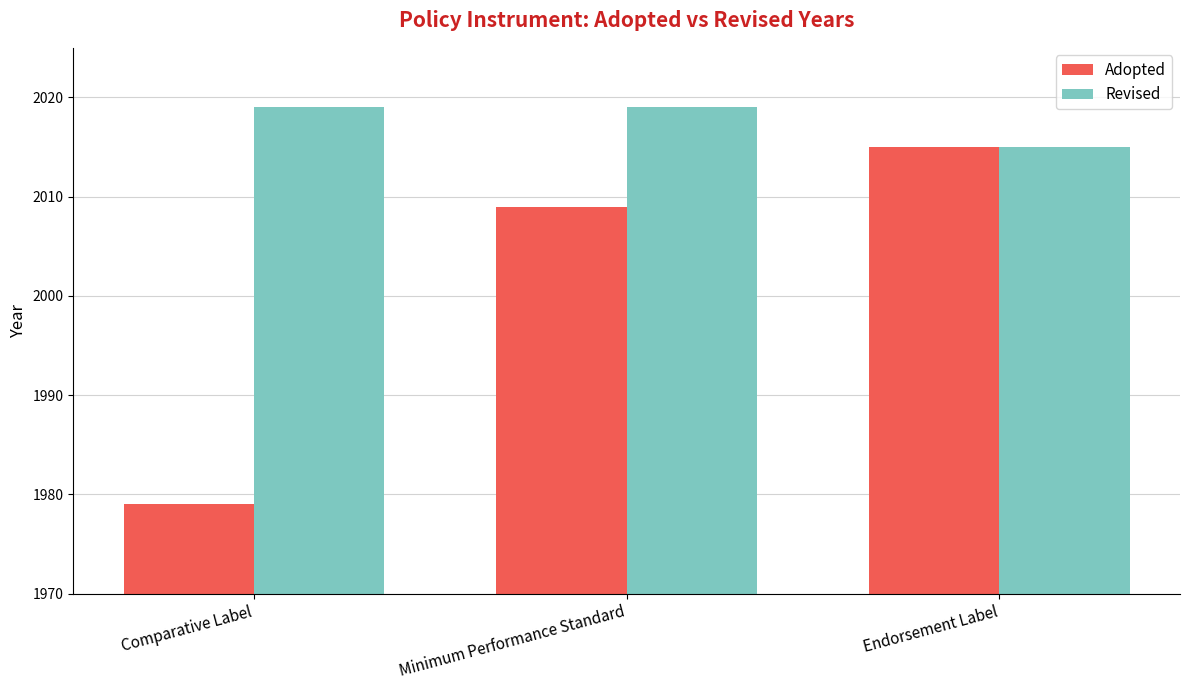

Is it true that Revised equals 2019 at Comparative Label?

True